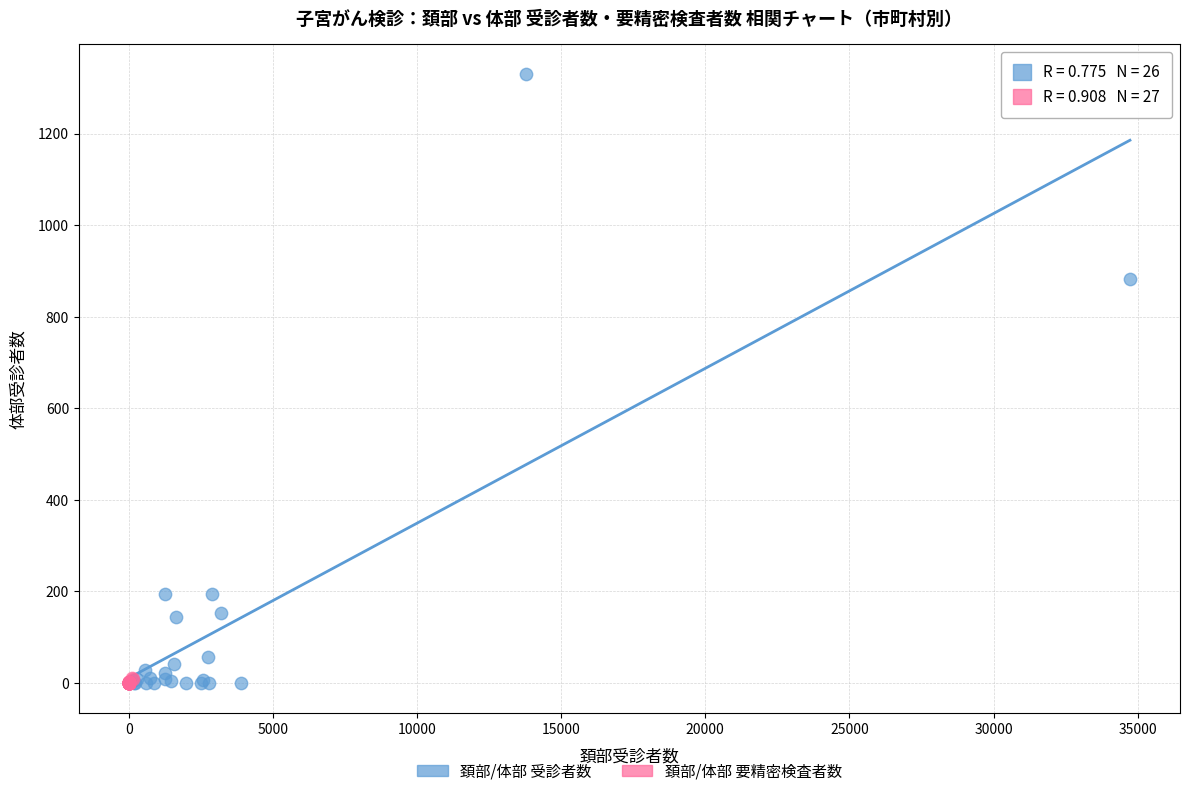

What are all the series names shown in the legend?

頚部/体部 受診者数, 頚部/体部 要精密検査者数